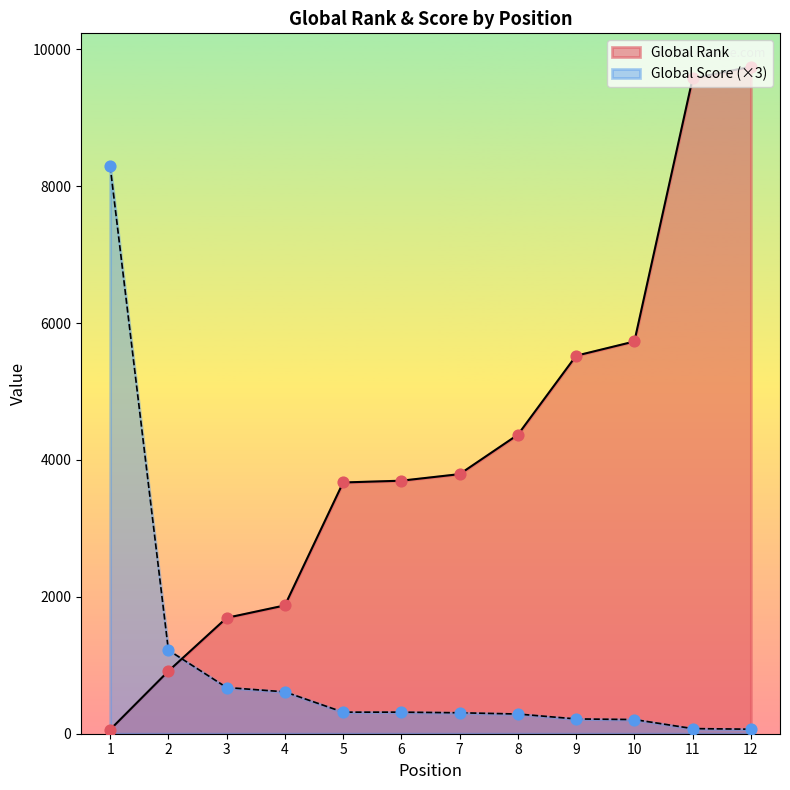

What are all the series names shown in the legend?

Global Rank, Global Score (×3)